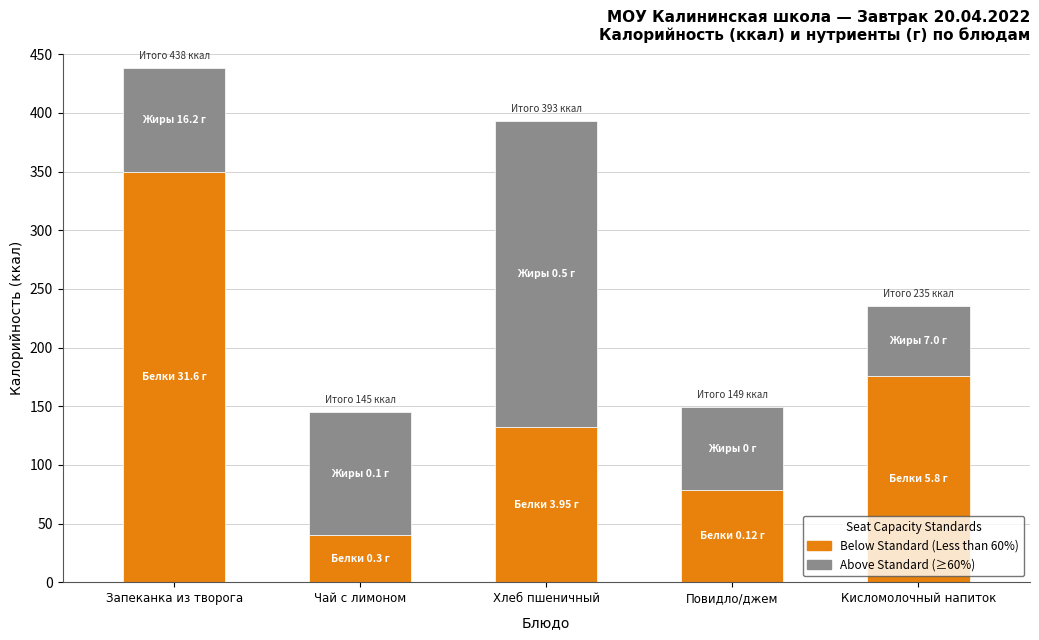

At which category is the sum across all series the highest?

Запеканка из творога